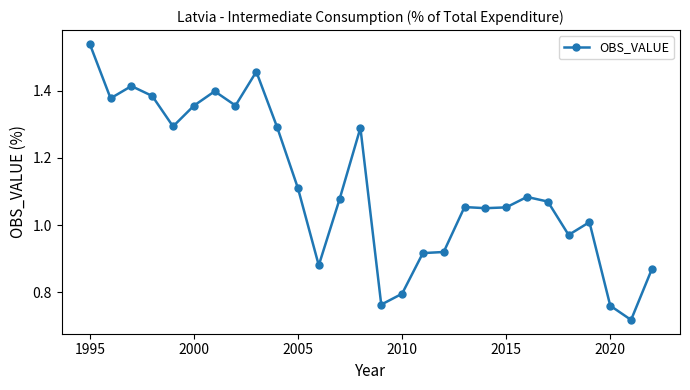

True or false: the data has more than 1 interior local peaks.

True